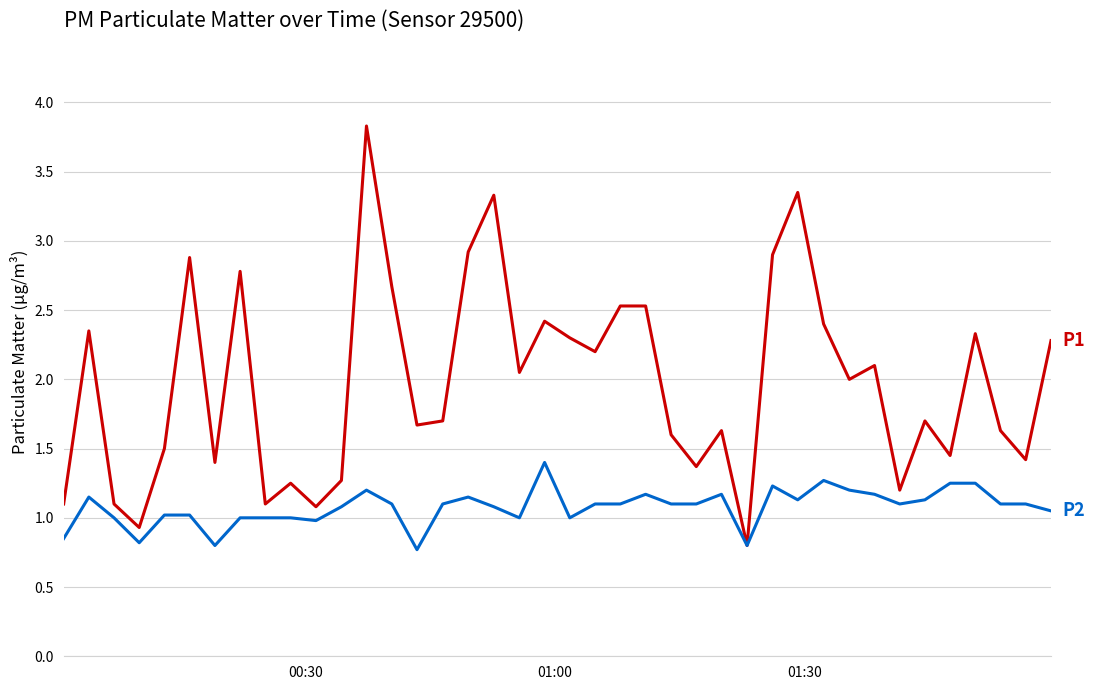

What is the maximum value shown in the chart?

3.8